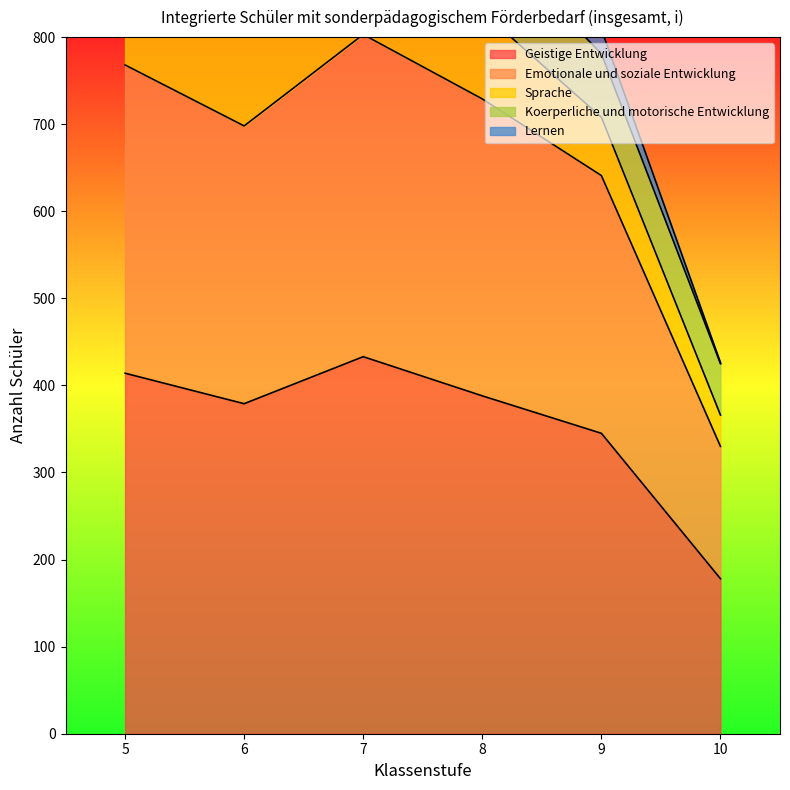

True or false: Emotionale und soziale Entwicklung and Insgesamt intersect in this chart.

False